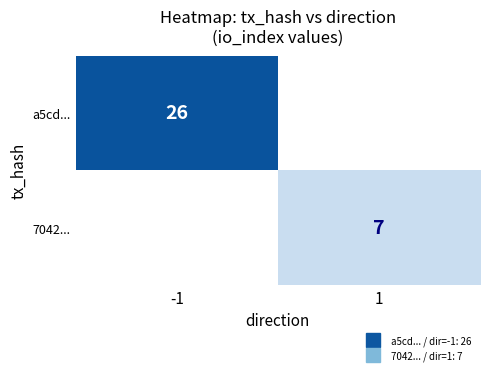

What is the minimum value shown in the chart?

7.0